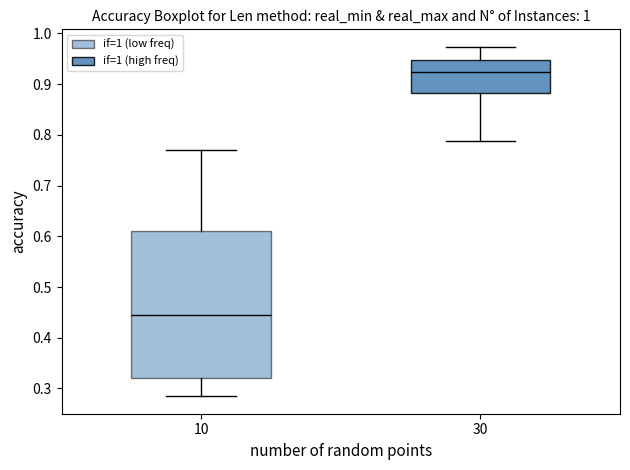

Reading left to right, read every box against the y-axis: the position of its median line, the range the box covers, and the ends of its whiskers. The values are not printed on the chart, so give them approximately, as read against the axis.

10: median 0.44, box 0.32 to 0.61, whiskers 0.28 to 0.77
30: median 0.92, box 0.88 to 0.95, whiskers 0.79 to 0.97